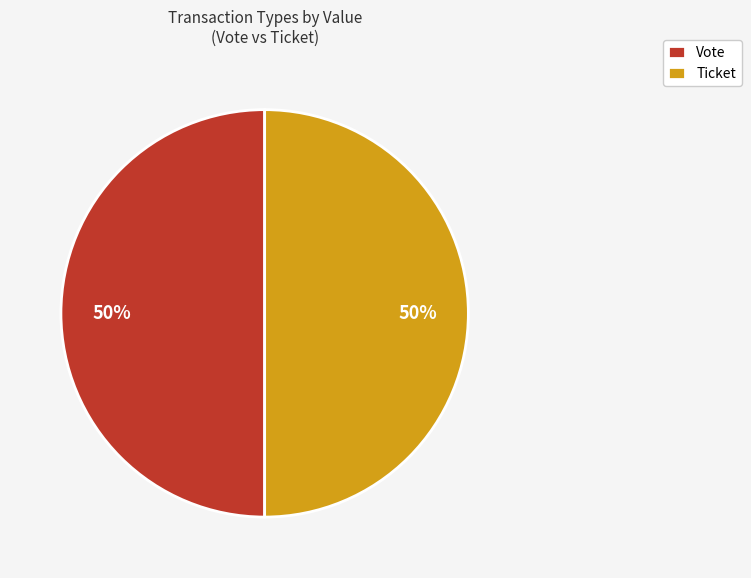

Is it true that Vote is 50% of the pie?

True